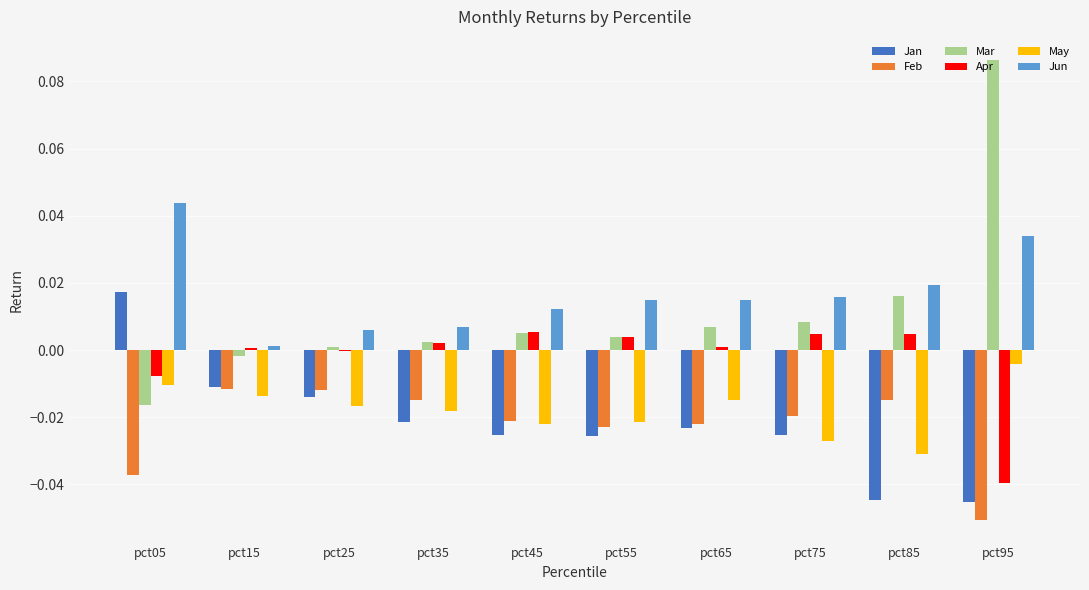

True or false: Jun has a value of 0.0 at pct35.

True